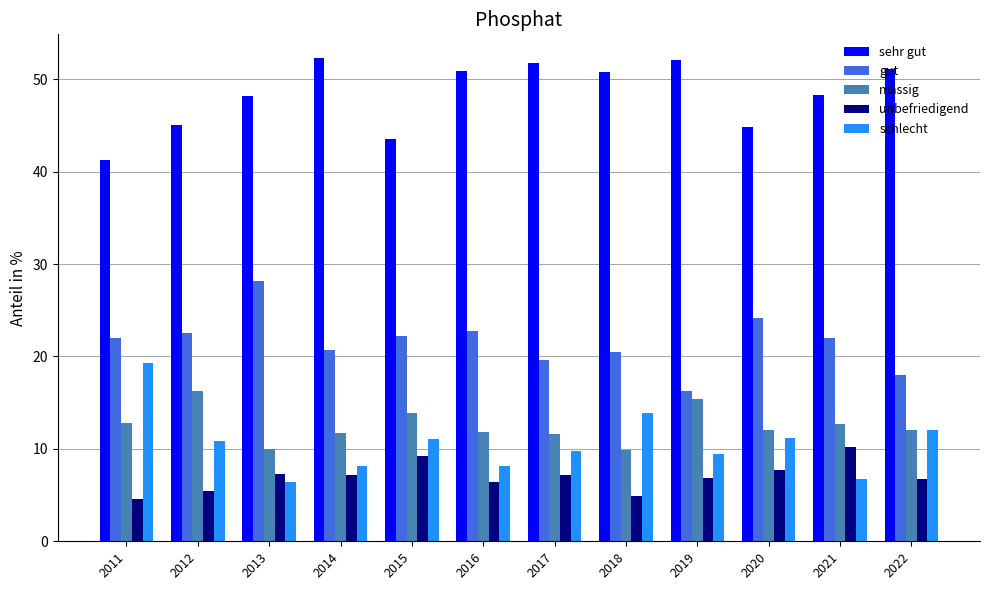

Is it true that mässig equals 12.0 at 2022?

True